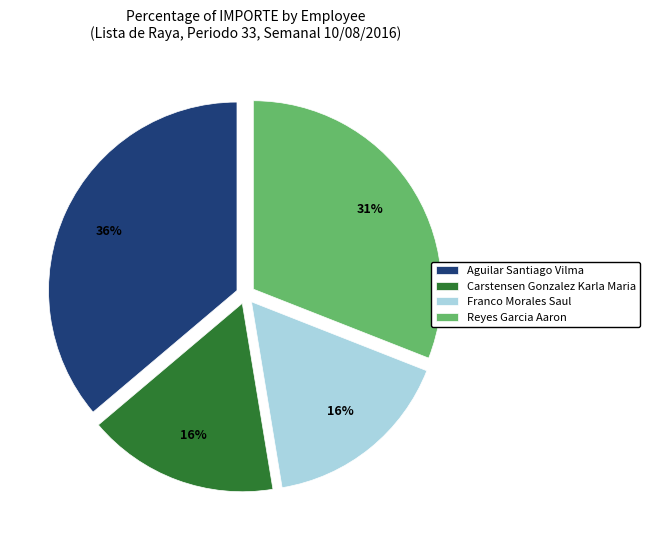

Is the sum of Aguilar Santiago Vilma and Franco Morales Saul greater than half?

Yes